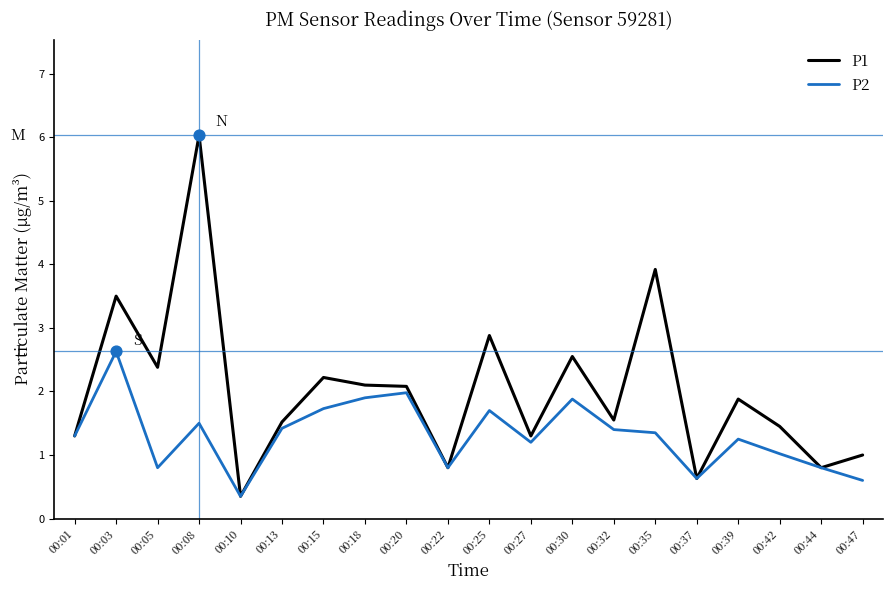

Which series has the largest total across all categories?

P1